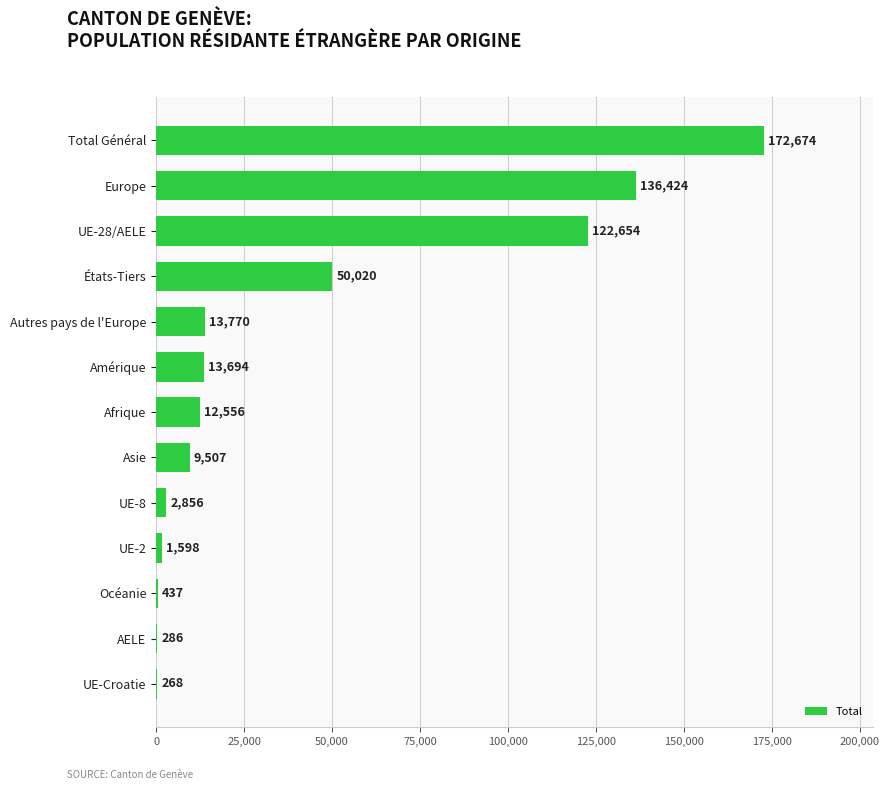

The value at Océanie is 437. True or false?

True